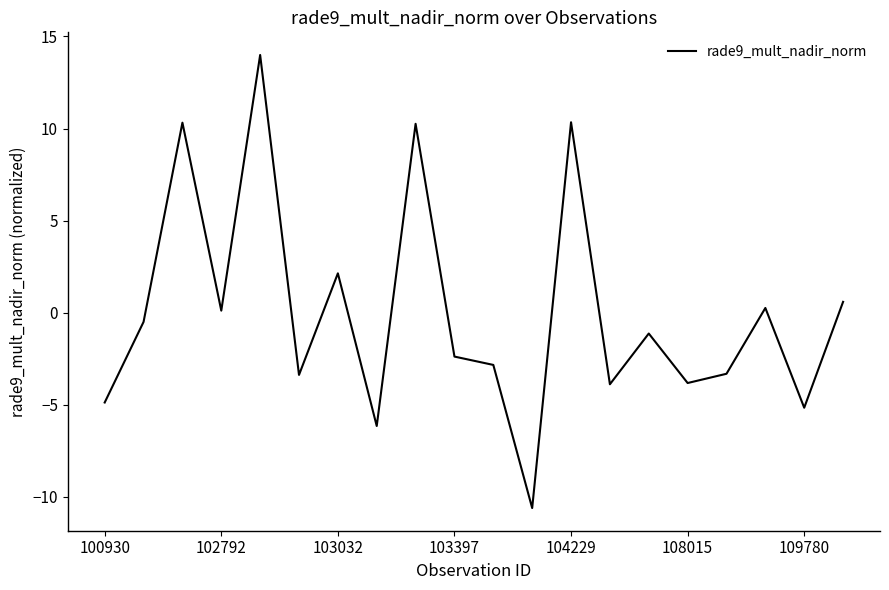

What is the greatest value displayed?

14.0